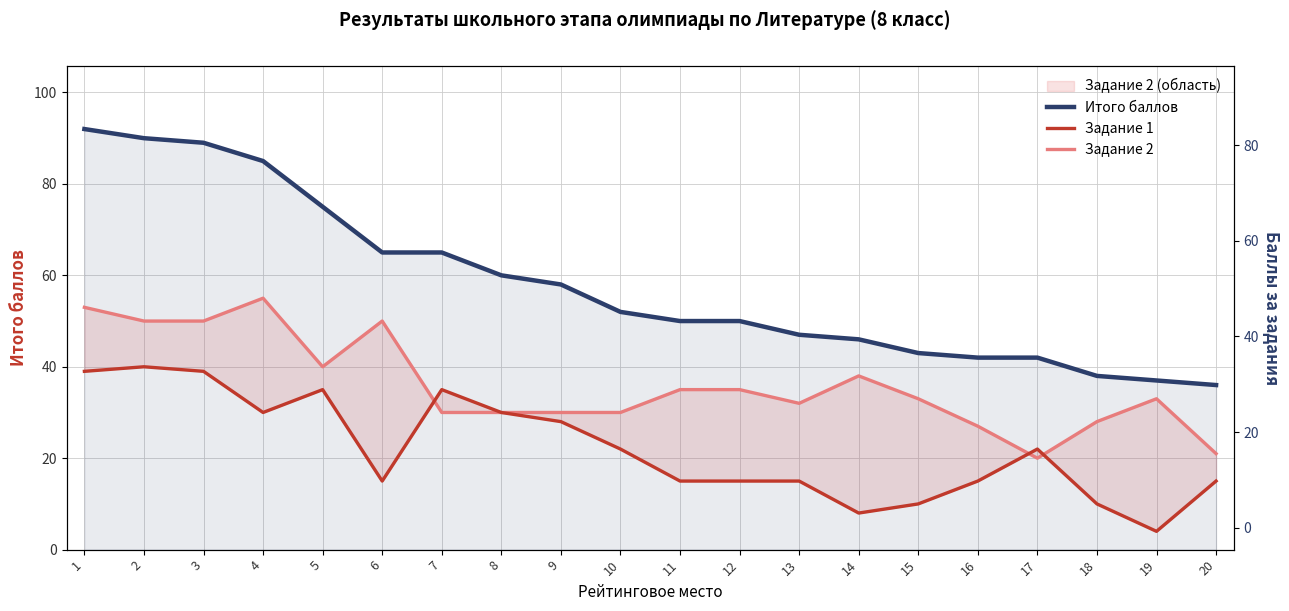

Which series has the largest total across all categories?

Итого баллов